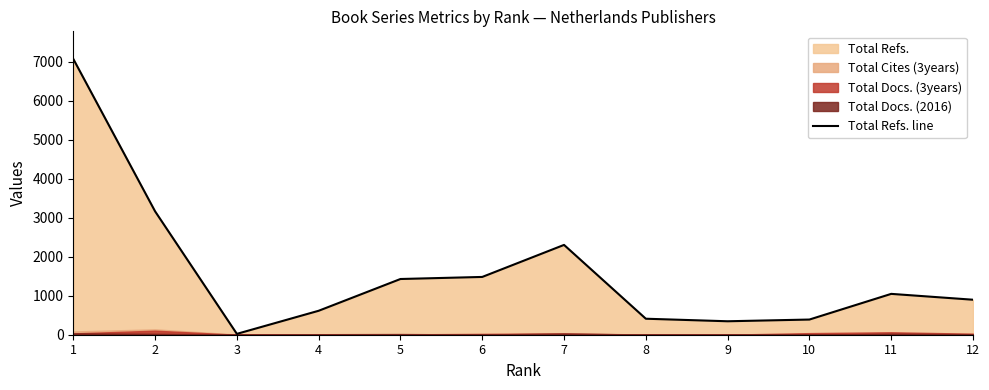

Approximately how many times larger is the value at 7 compared to 4?

3.7